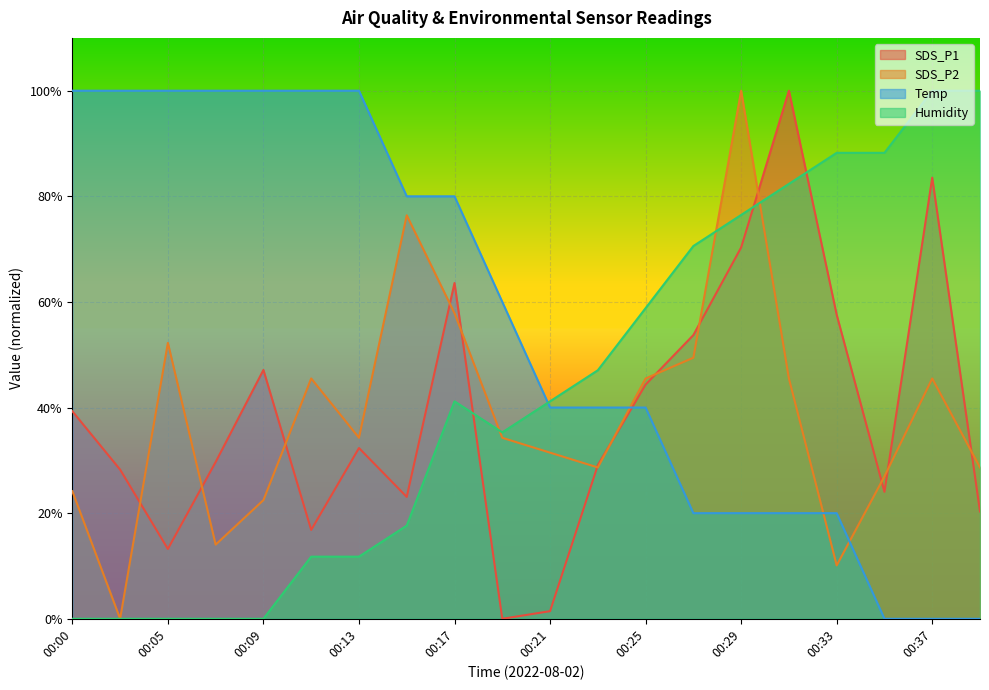

What is the difference between the maximum and minimum values in the SDS_P2 series?

100.0